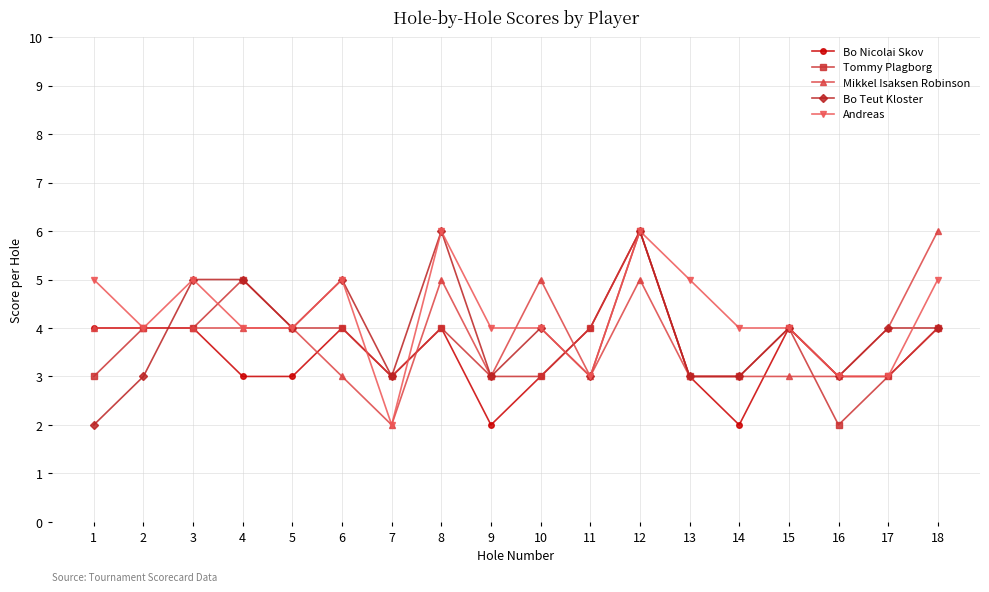

What is the spread (max minus min) of values at 13?

2